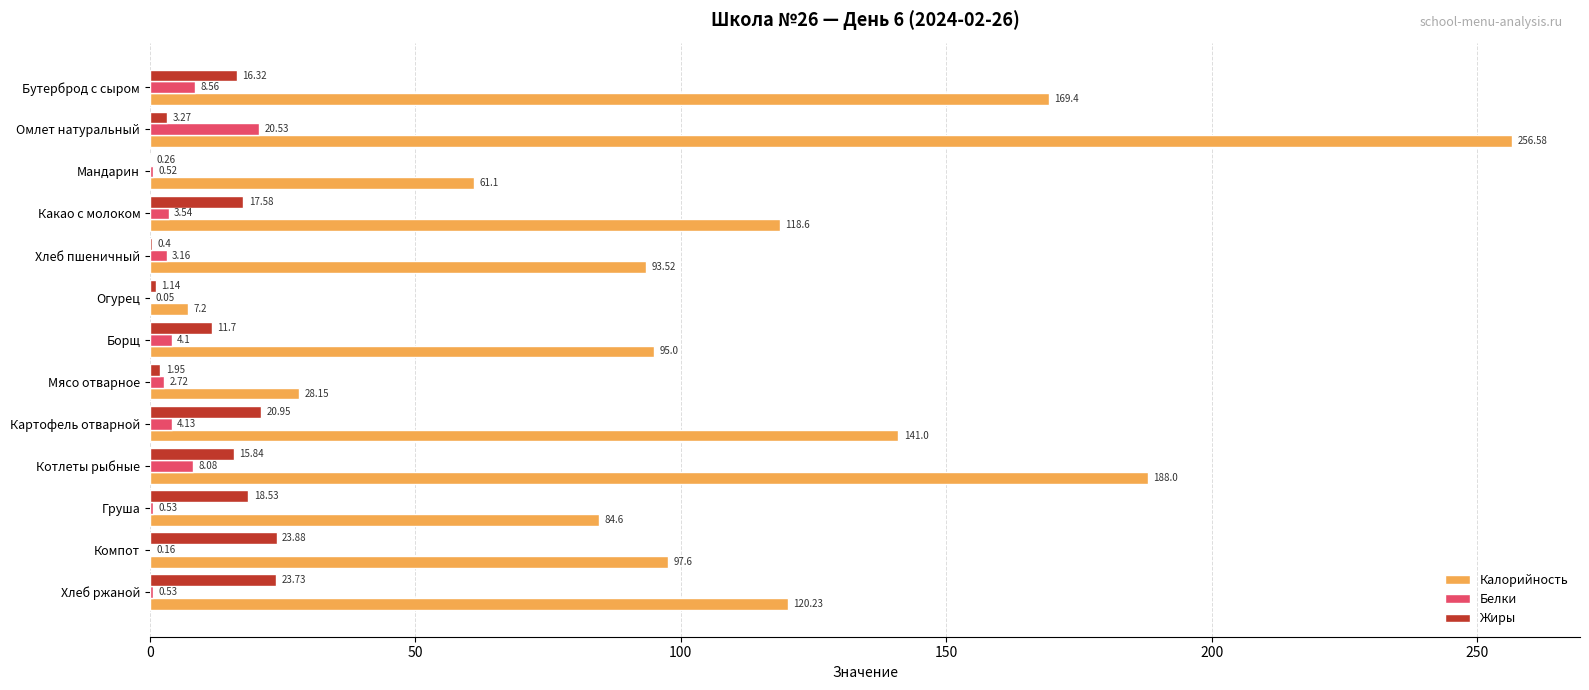

At which label does Жиры reach its peak?

Компот